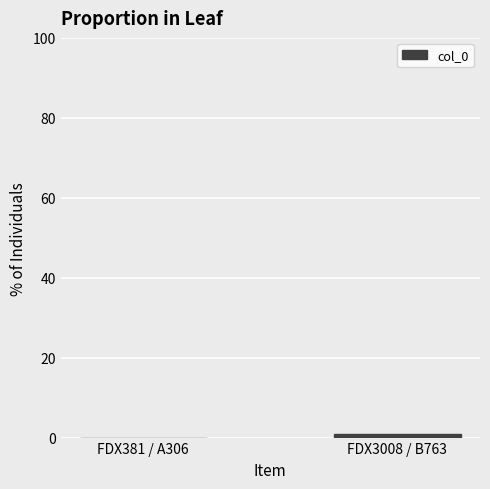

Count the number of data series in this chart.

1